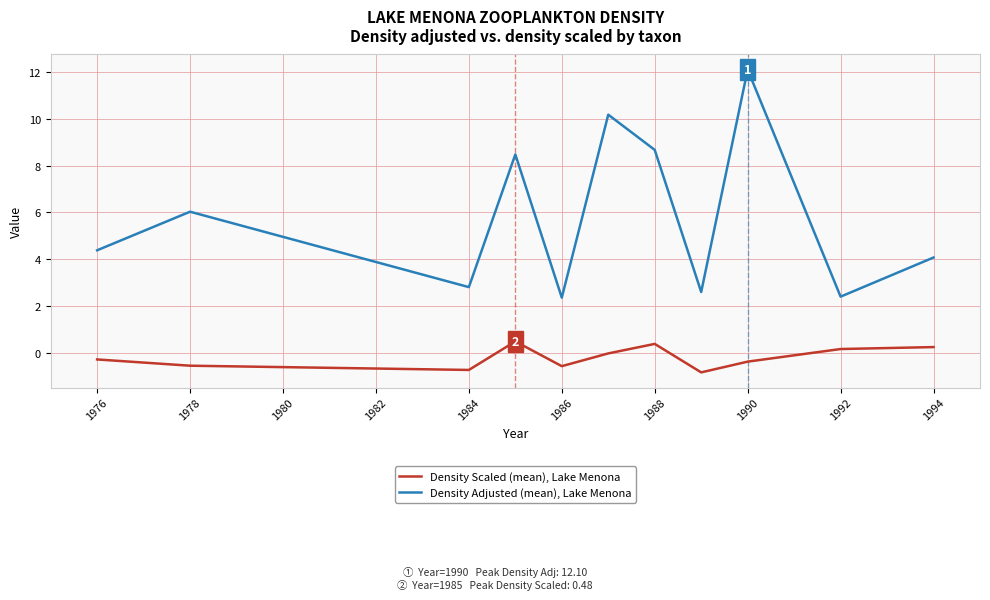

Which series has the largest total across all categories?

Density Adjusted (mean), Lake Menona